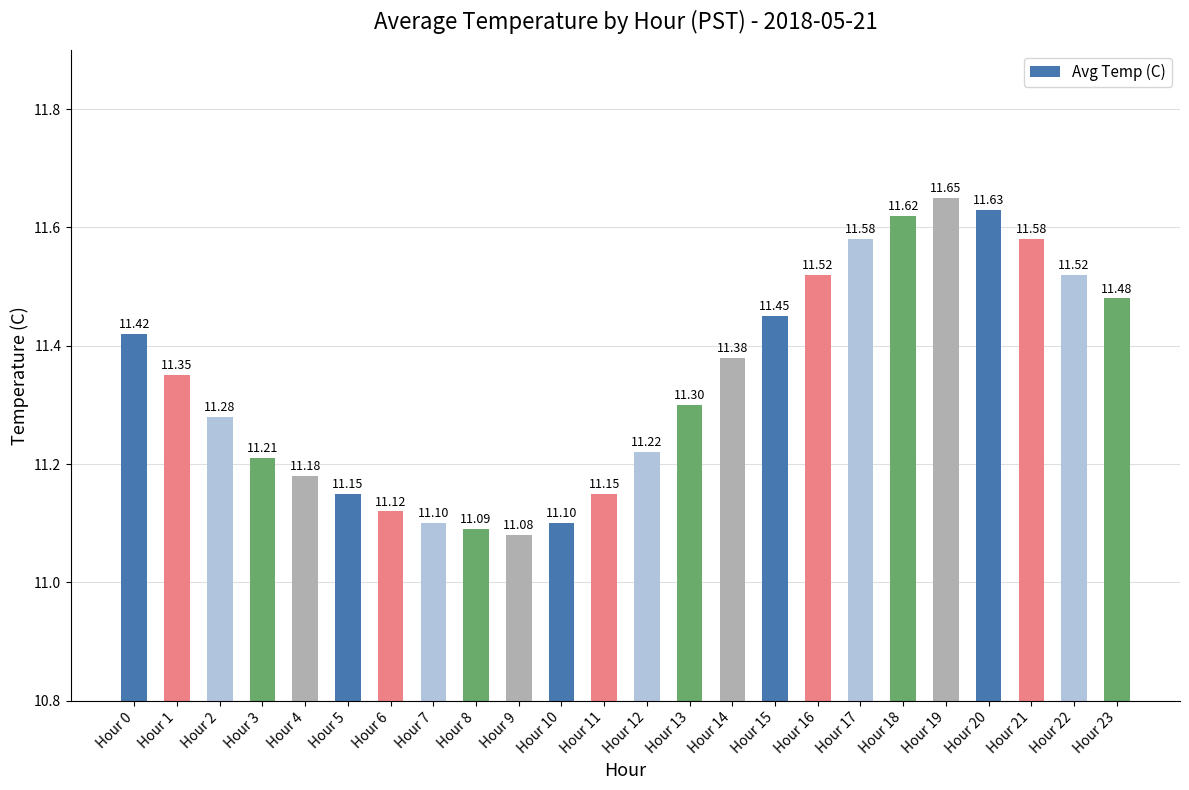

What is the smallest value displayed?

11.1